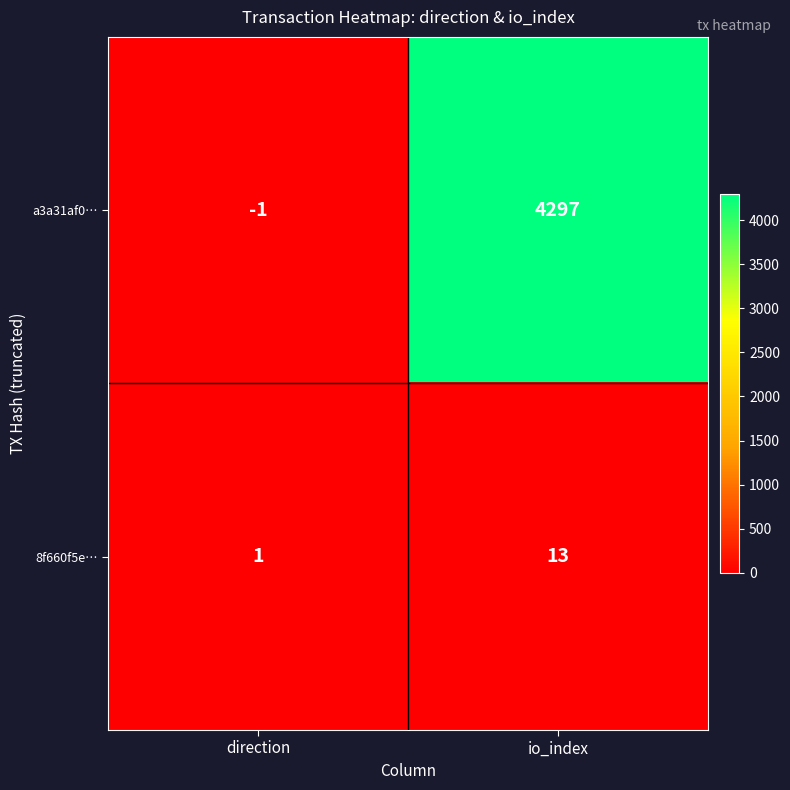

List the labels in order of a3a31af0… value, largest first.

io_index, direction